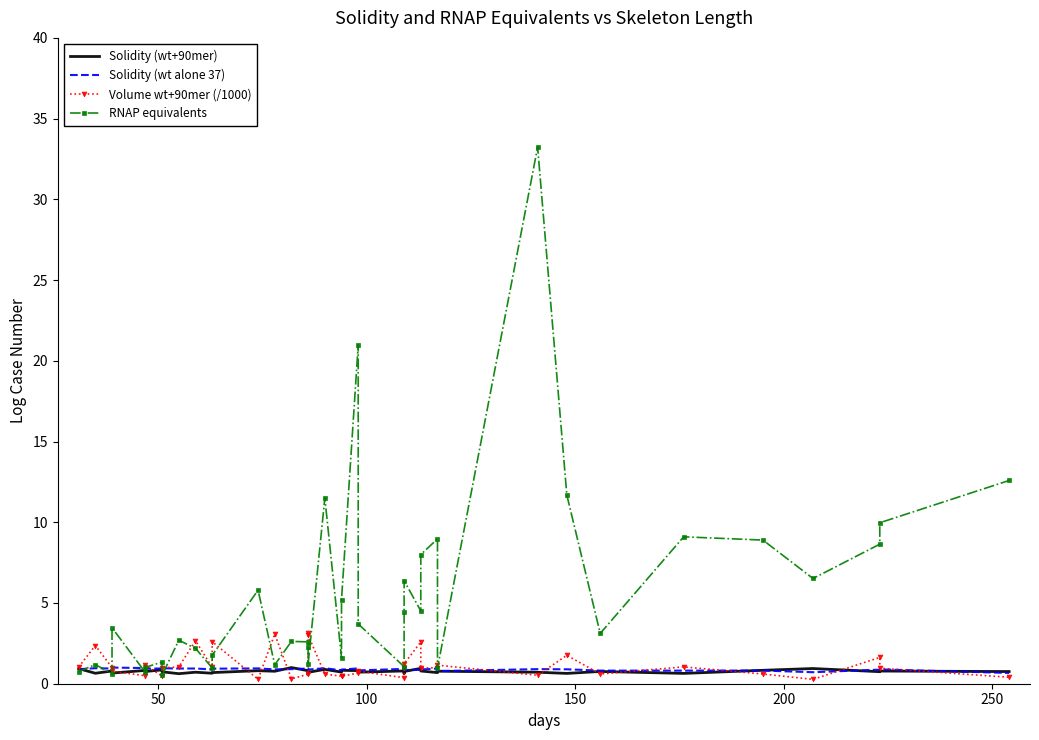

How many lines are shown in the chart?

4